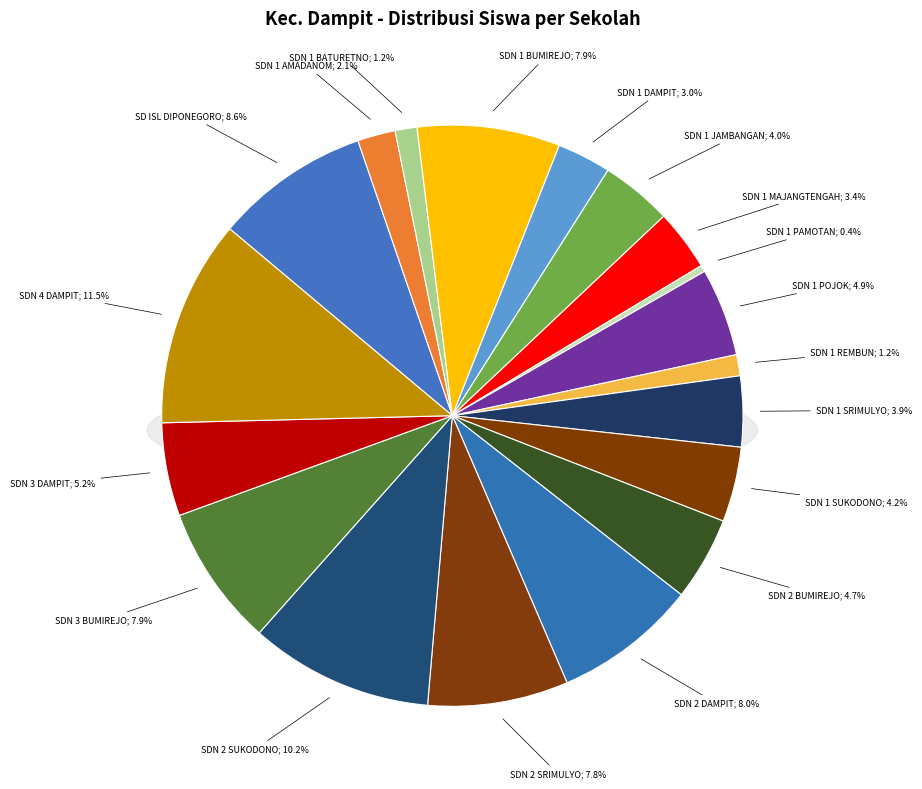

To the nearest percent, what is the combined percentage of SD NEGERI 1 BATURETNO and SD NEGERI 1 MAJANGTENGAH?

5%